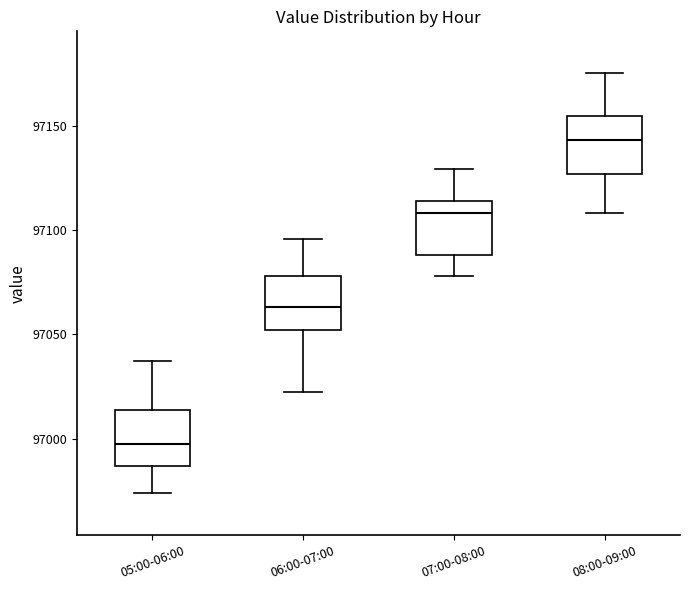

Reading left to right, read every box against the y-axis: the position of its median line, the range the box covers, and the ends of its whiskers. The values are not printed on the chart, so give them approximately, as read against the axis.

05:00-06:00: median 96995, box 96985 to 97015, whiskers 96975 to 97035
06:00-07:00: median 97065, box 97050 to 97080, whiskers 97020 to 97095
07:00-08:00: median 97110, box 97090 to 97115, whiskers 97080 to 97130
08:00-09:00: median 97145, box 97125 to 97155, whiskers 97110 to 97175